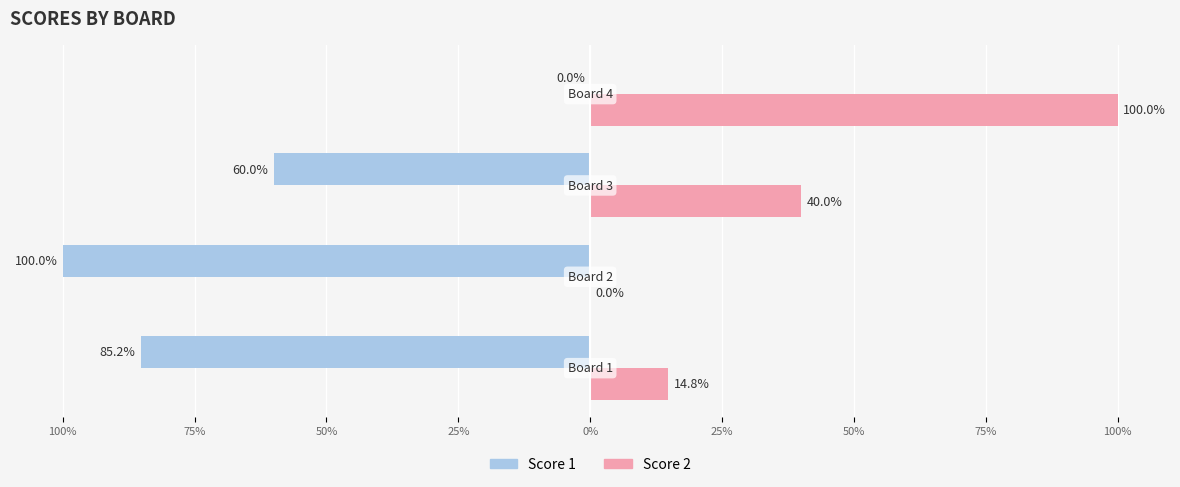

What are all the series names shown in the legend?

Score 1, Score 2